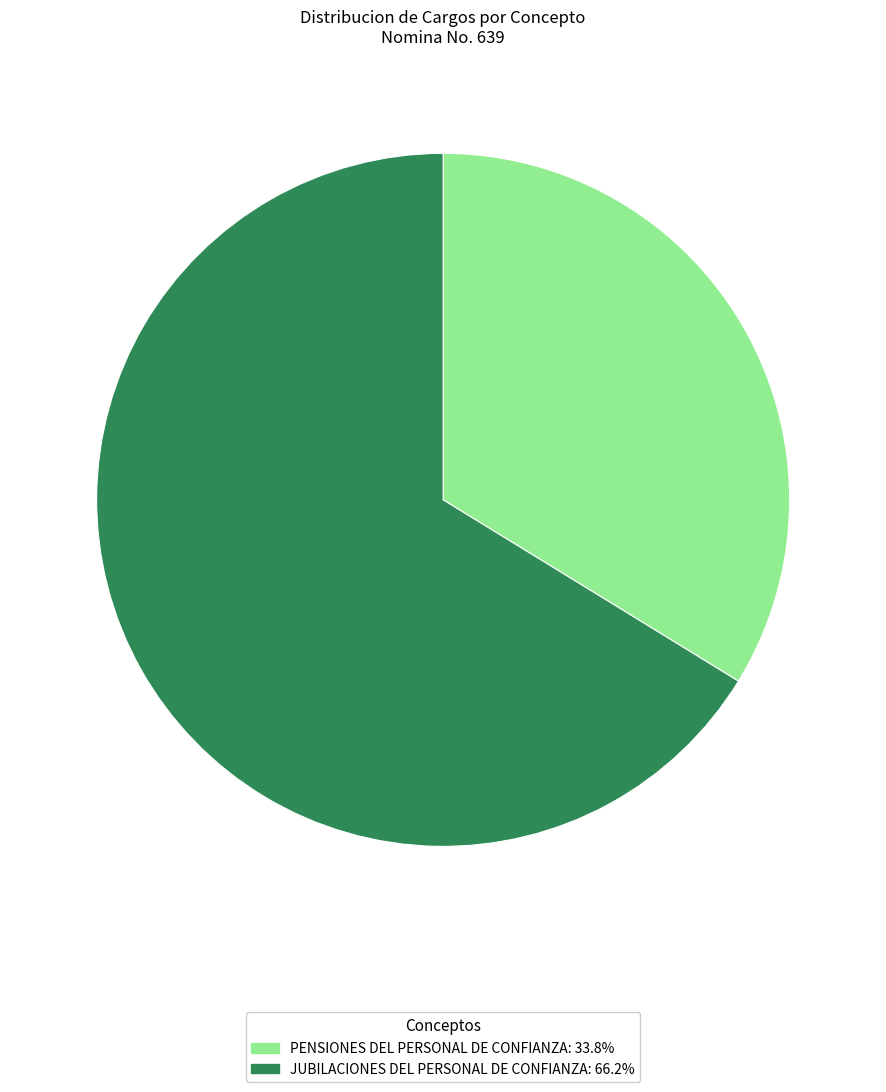

True or false: PENSIONES DEL PERSONAL DE CONFIANZA accounts for 34% of the total.

True